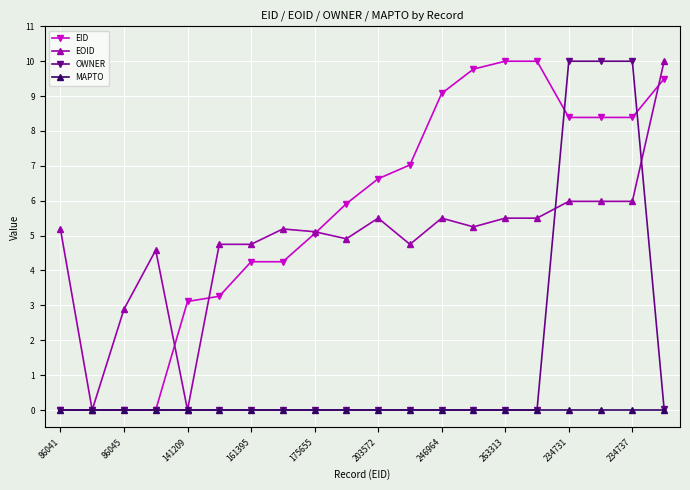

What is the value of the EID point at the 13th from the left?

9.1